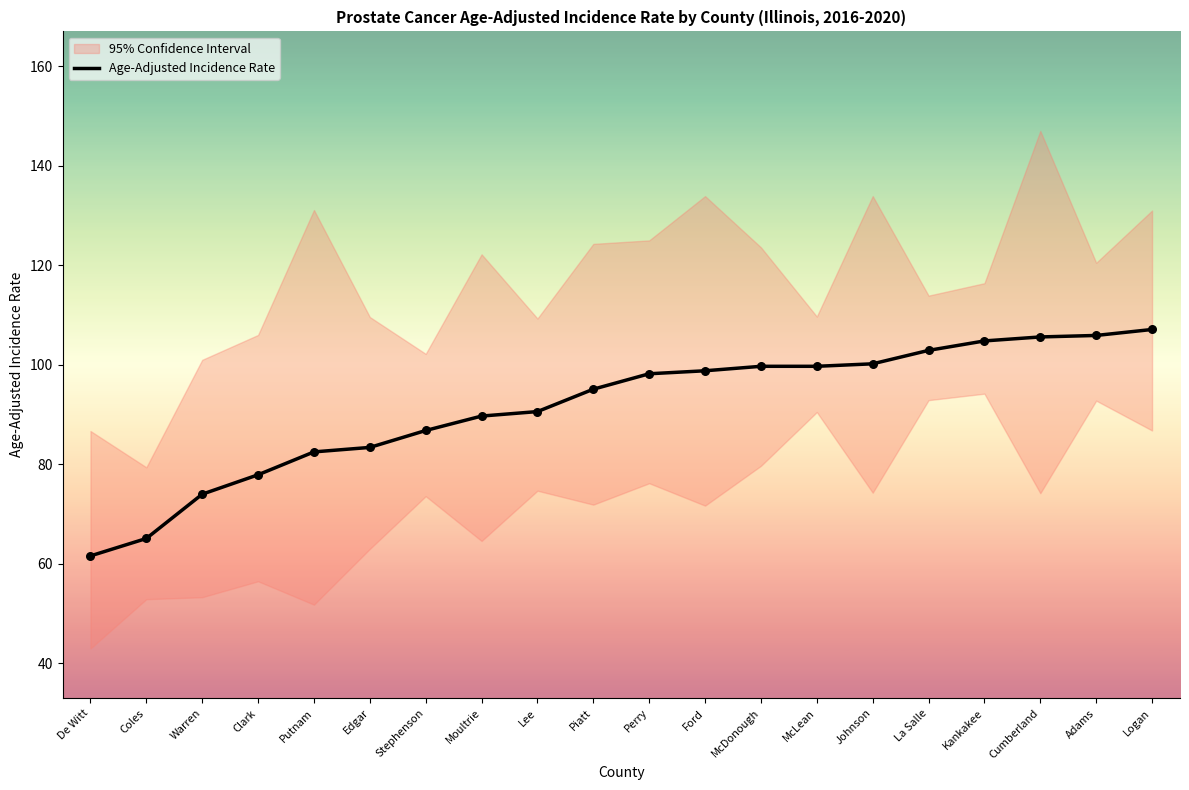

What is the change in value from Lee to Perry?

+7.6